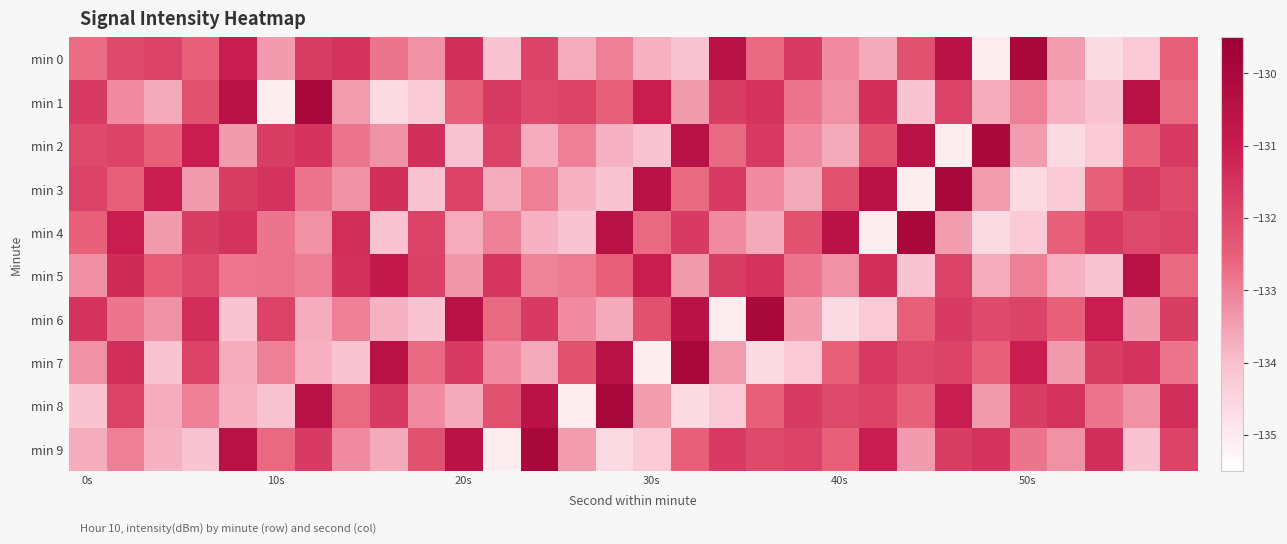

Which series has the widest spread of values?

min 0